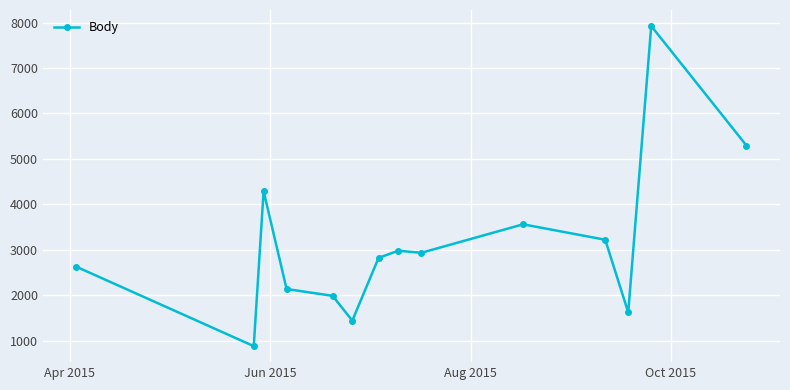

Does the chart display data point markers on the line(s)?

Yes